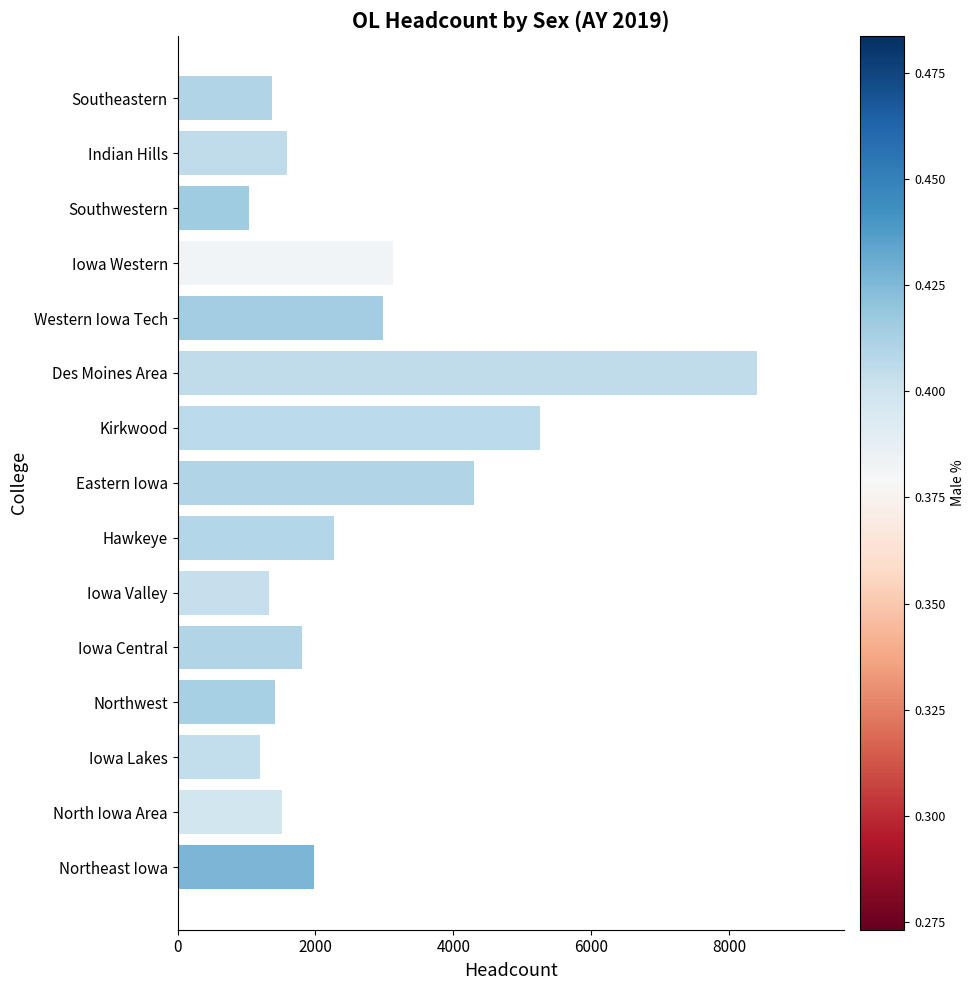

At which label is the value closest to 4719?

Eastern Iowa